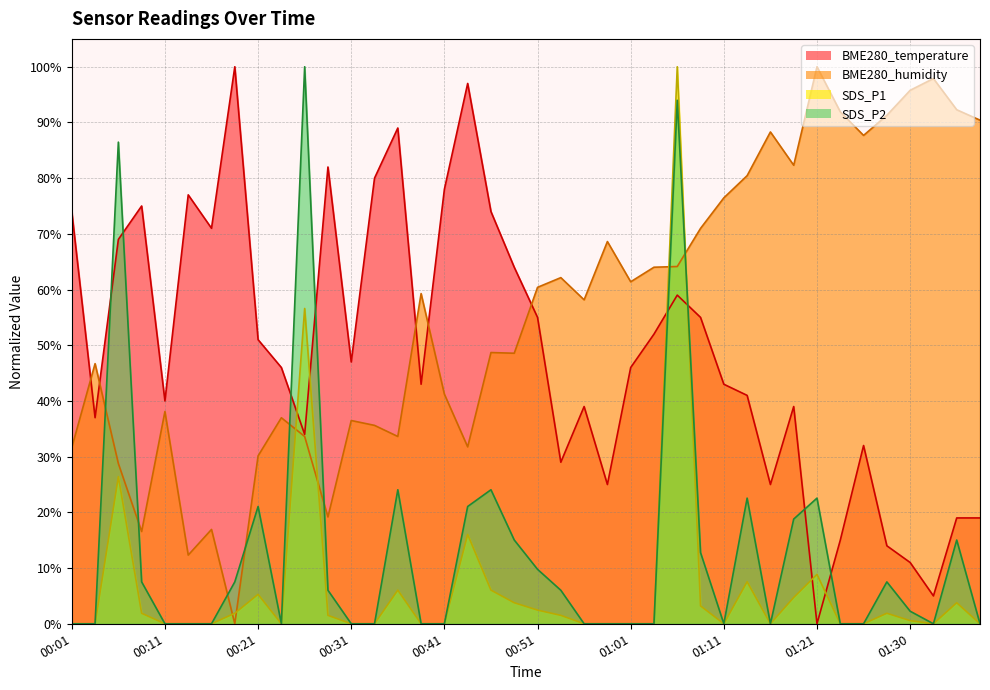

What is the spread (max minus min) of values at 01:35?

88.5